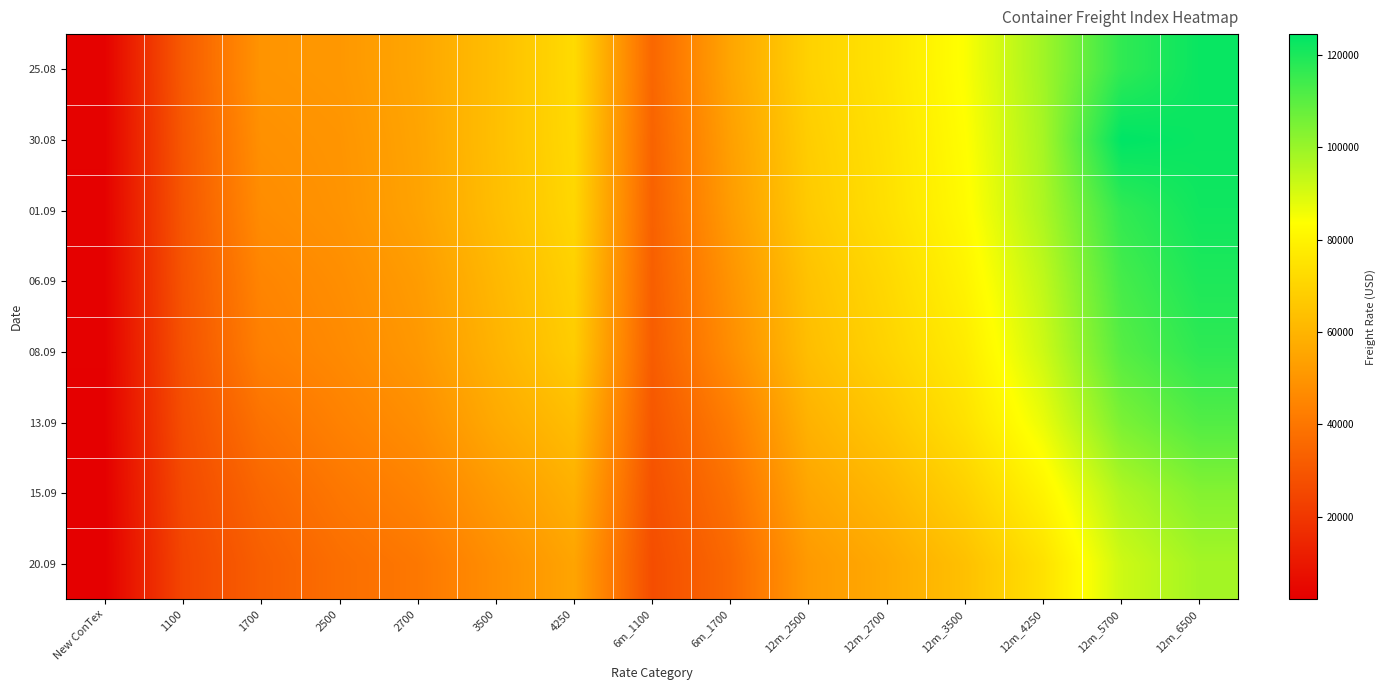

Rank the series at 1100 from lowest to highest value.

20.09, 15.09, 13.09, 08.09, 06.09, 01.09, 30.08, 25.08